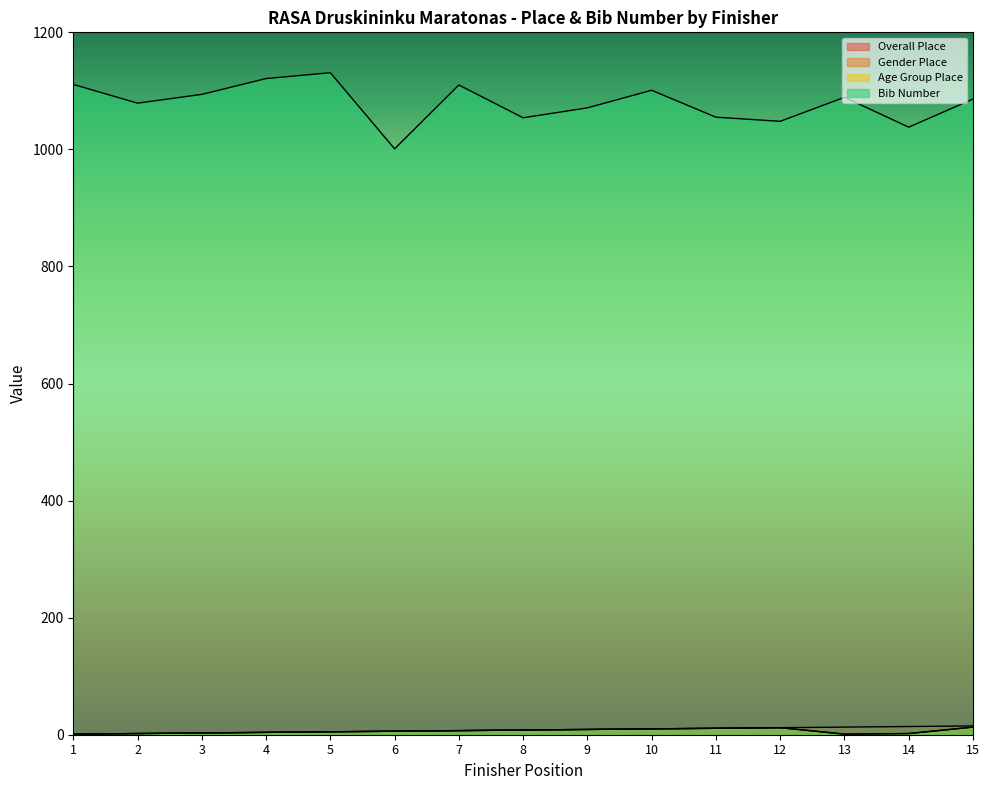

True or false: Overall Place and Age Group Place intersect in this chart.

False